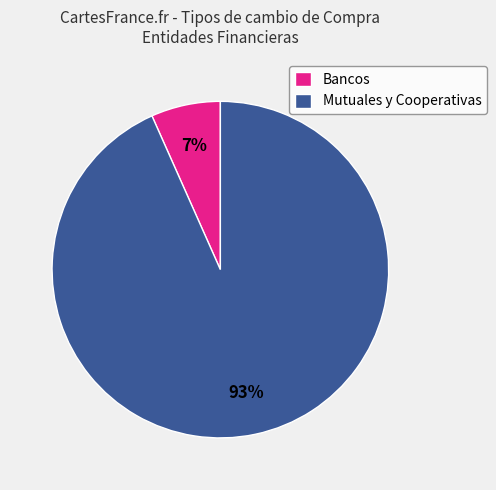

Is the sum of Mutuales y Cooperativas and Bancos greater than half?

Yes